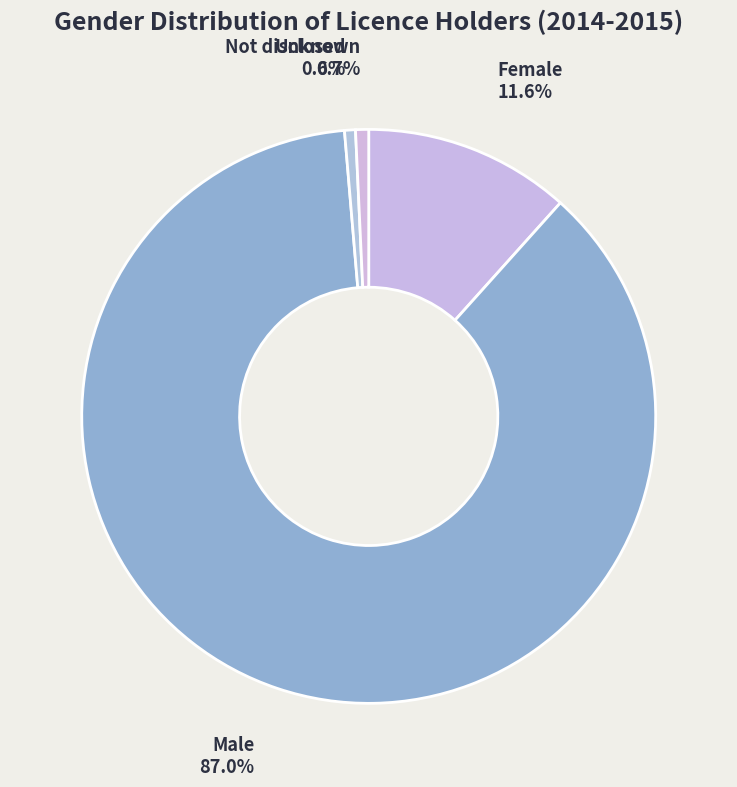

What is the largest slice in the pie chart?

Male